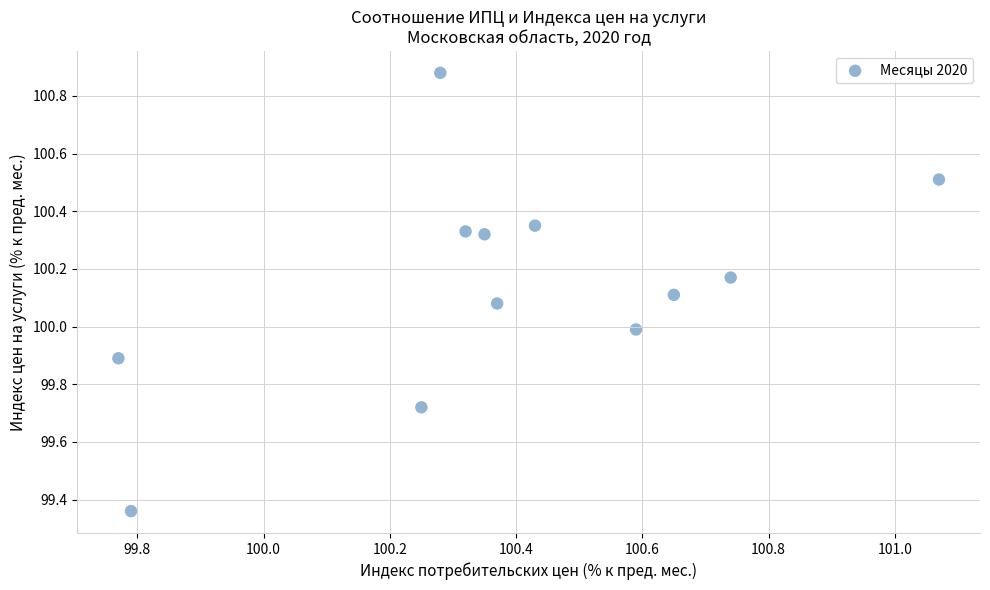

What is the range of X values (max minus min)?

1.3